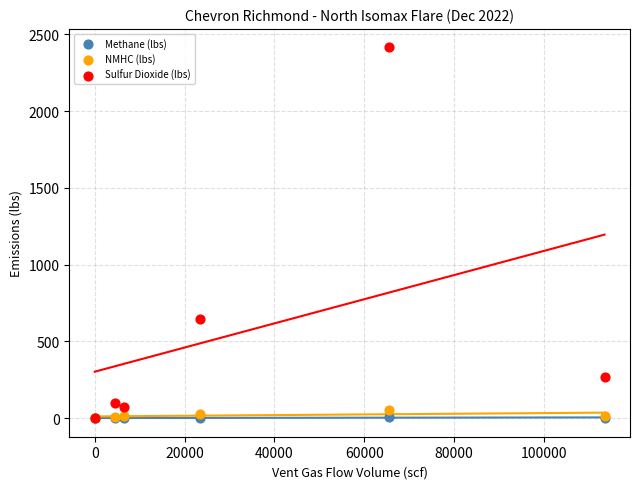

In the Sulfur Dioxide (lbs) series, what Y value is closest to 1207?

648.3